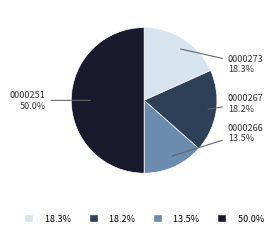

Between 0000273 and 0000251, which is larger?

0000251